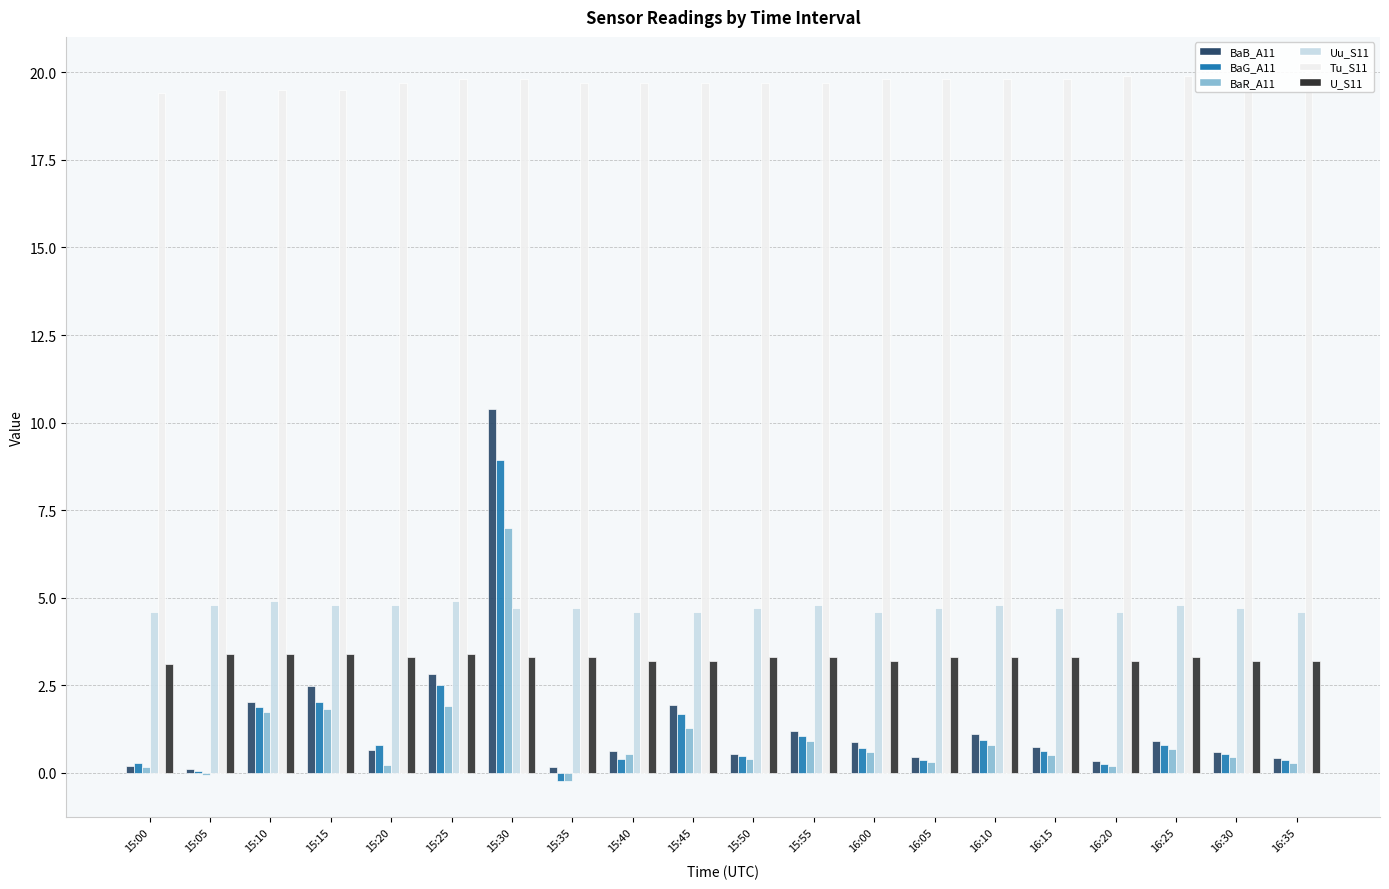

What is the sum of all BaB_A11 values?

28.7